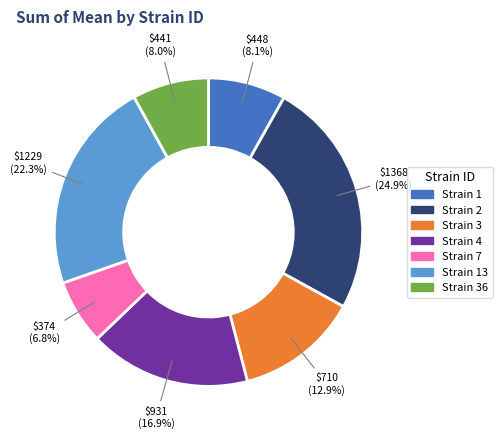

Is Strain 2 the majority of the pie?

No